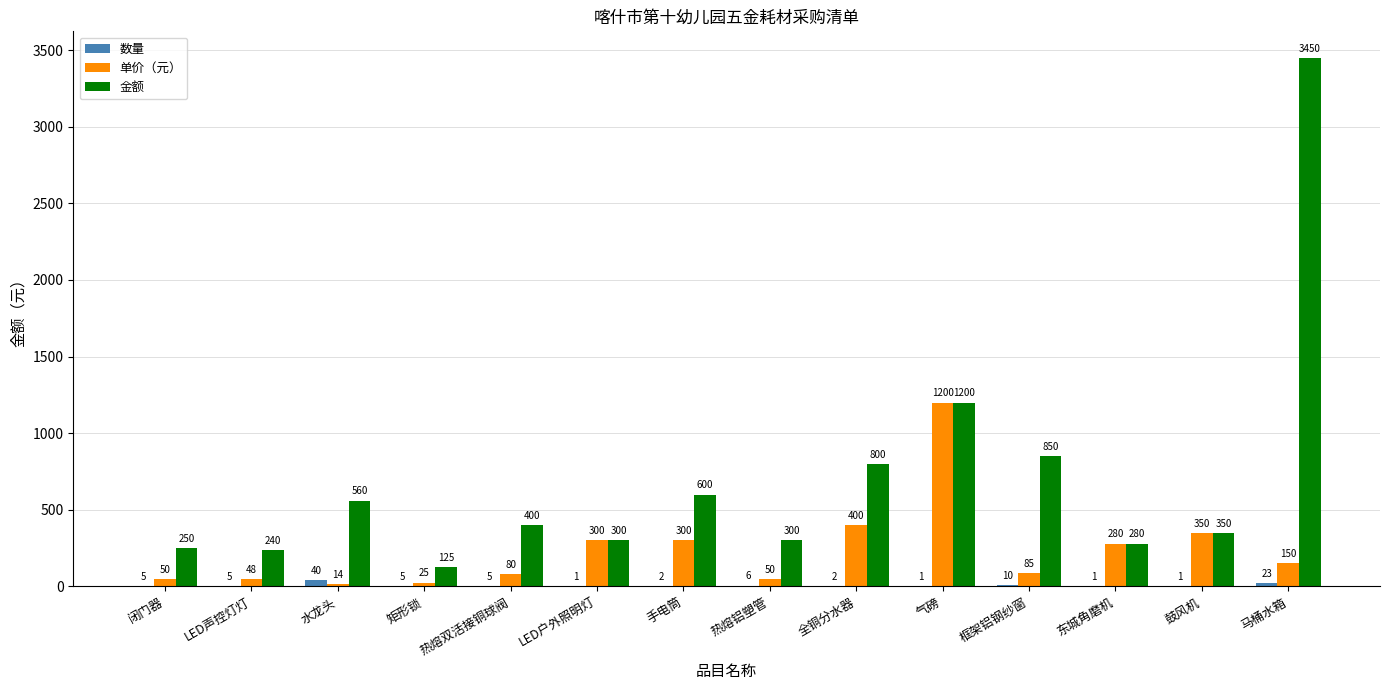

How many groups of bars are there?

14